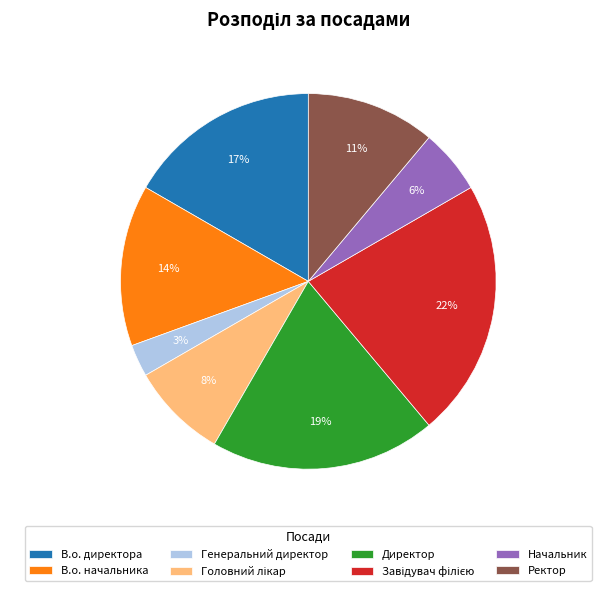

Between Директор and Начальник, which is larger?

Директор